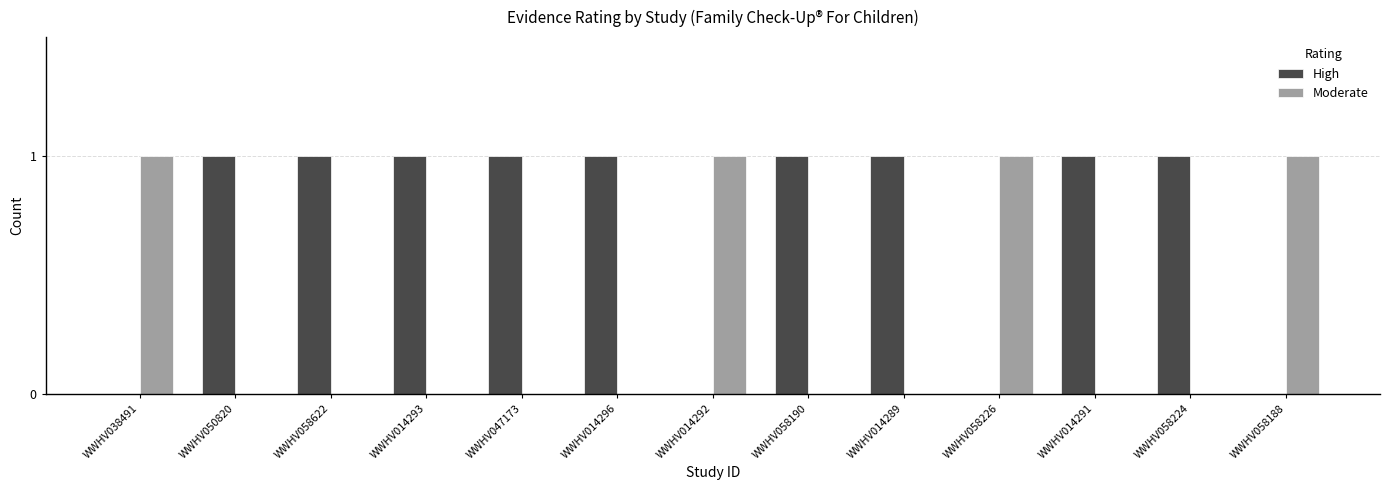

The Moderate series shows 1 at WWHV014292. True or false?

True